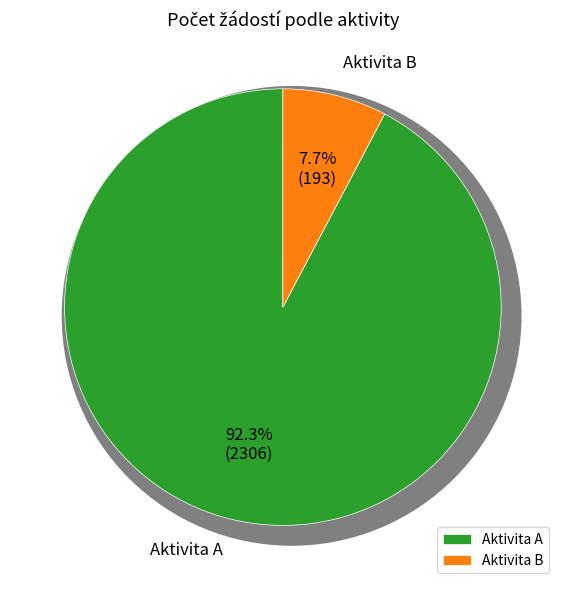

Approximately how many times larger is the value at Aktivita B compared to Aktivita A?

0.1